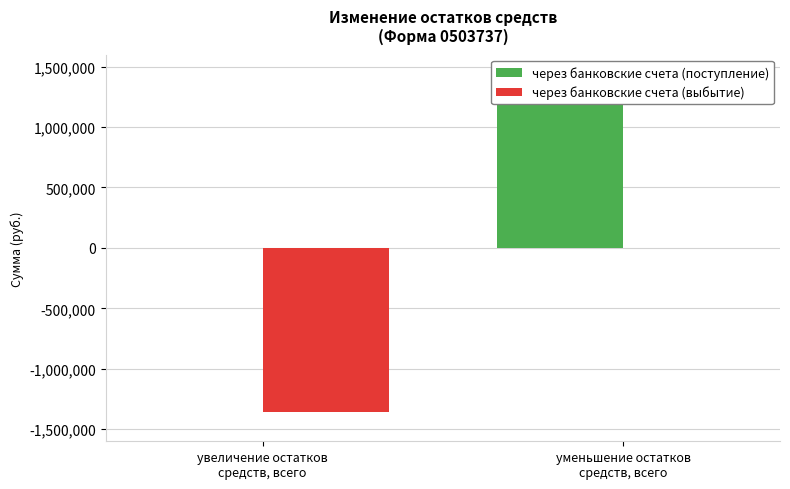

What is the difference between the maximum and minimum values in the через банковские счета (поступление) series?

1353890.7